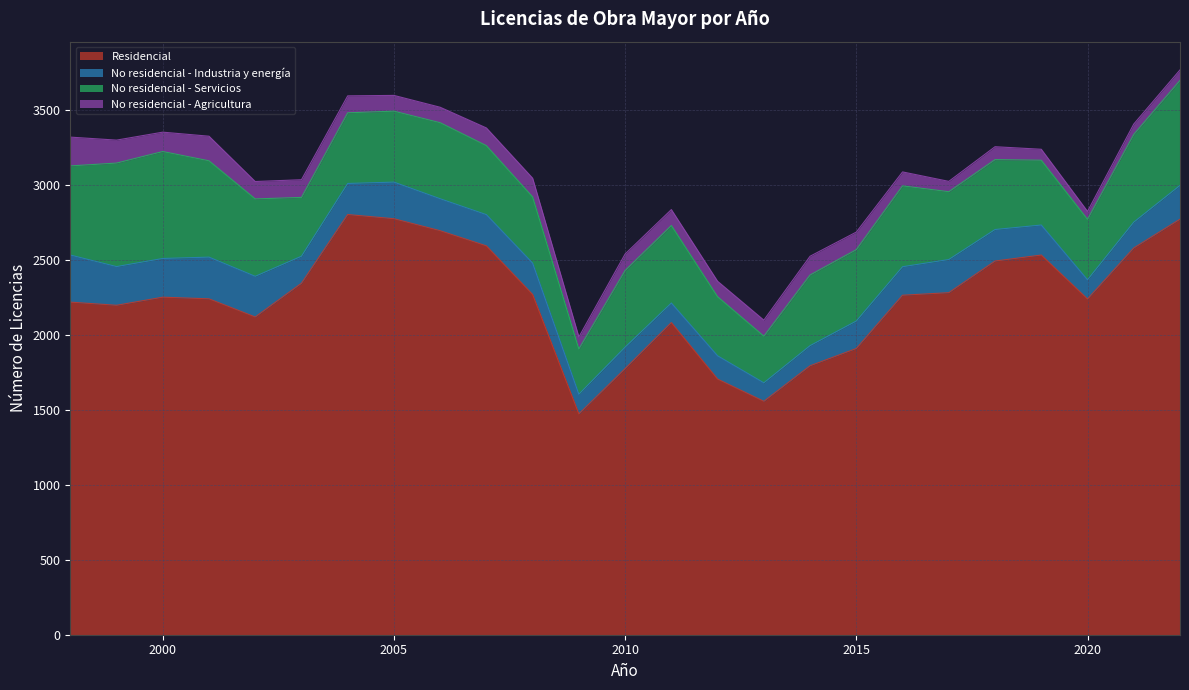

What is the difference between the No residencial - Industria y energía values at 2004 and 2019?

7